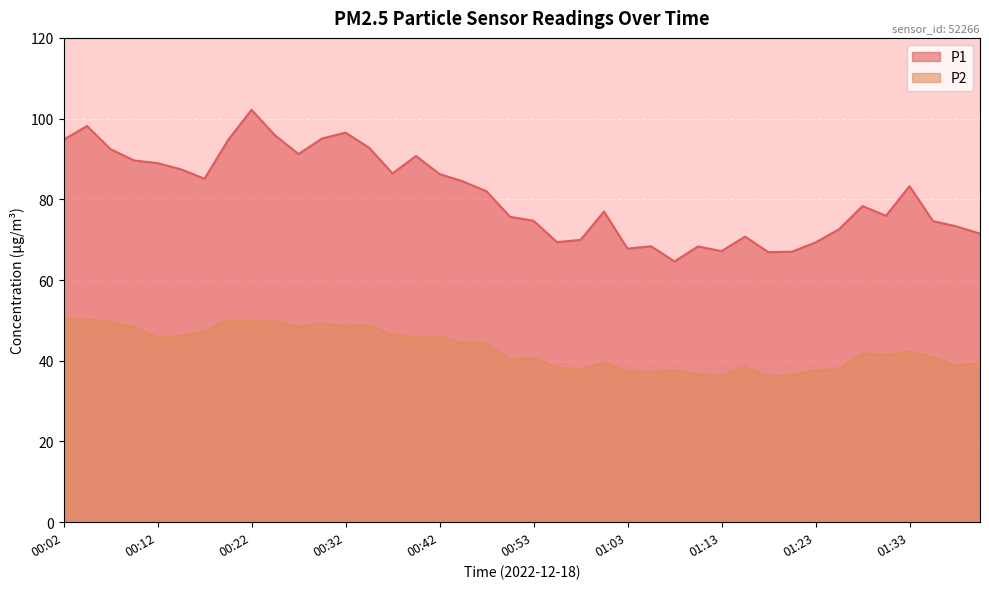

At which category is the sum across all series the highest?

00:22